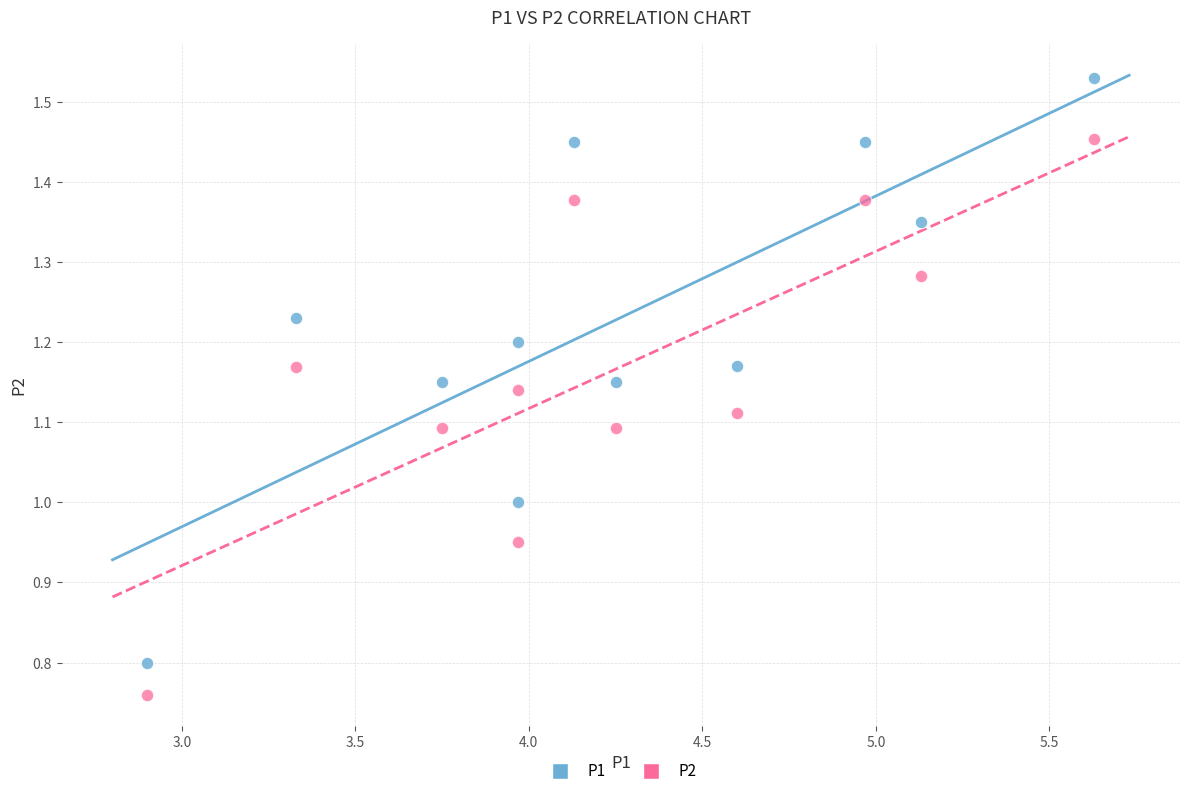

What is the X range (max minus min) for the scatter plot?

2.7